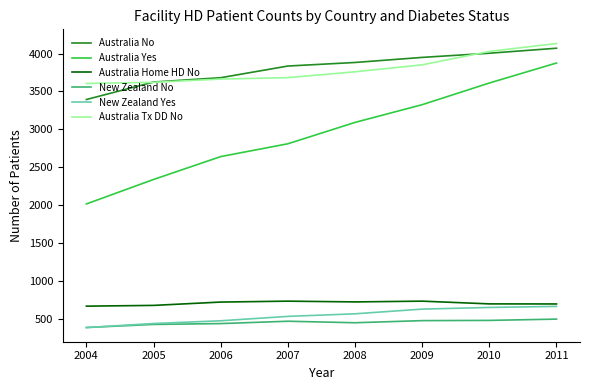

True or false: Australia Tx DD No and Australia Home HD No intersect in this chart.

False